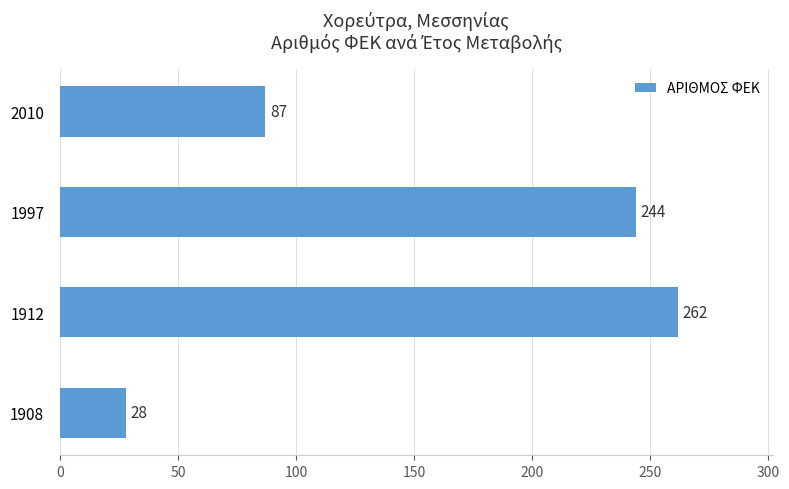

How many values are below 244?

2